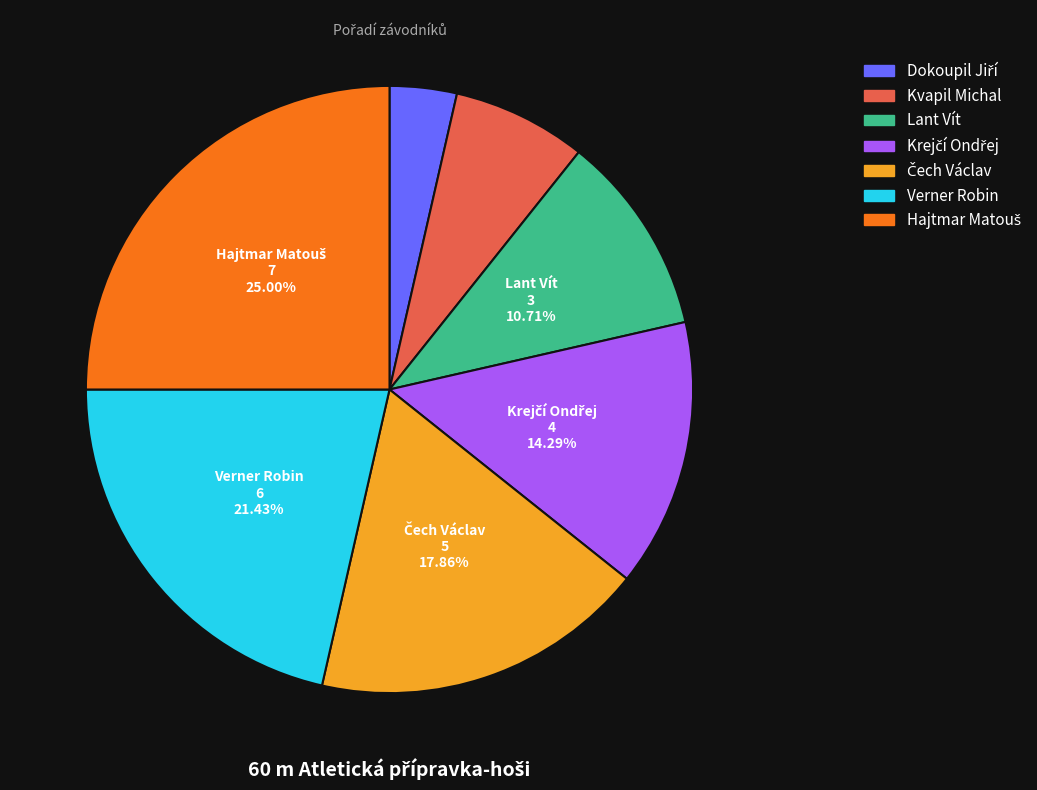

Does any single category account for the majority?

No